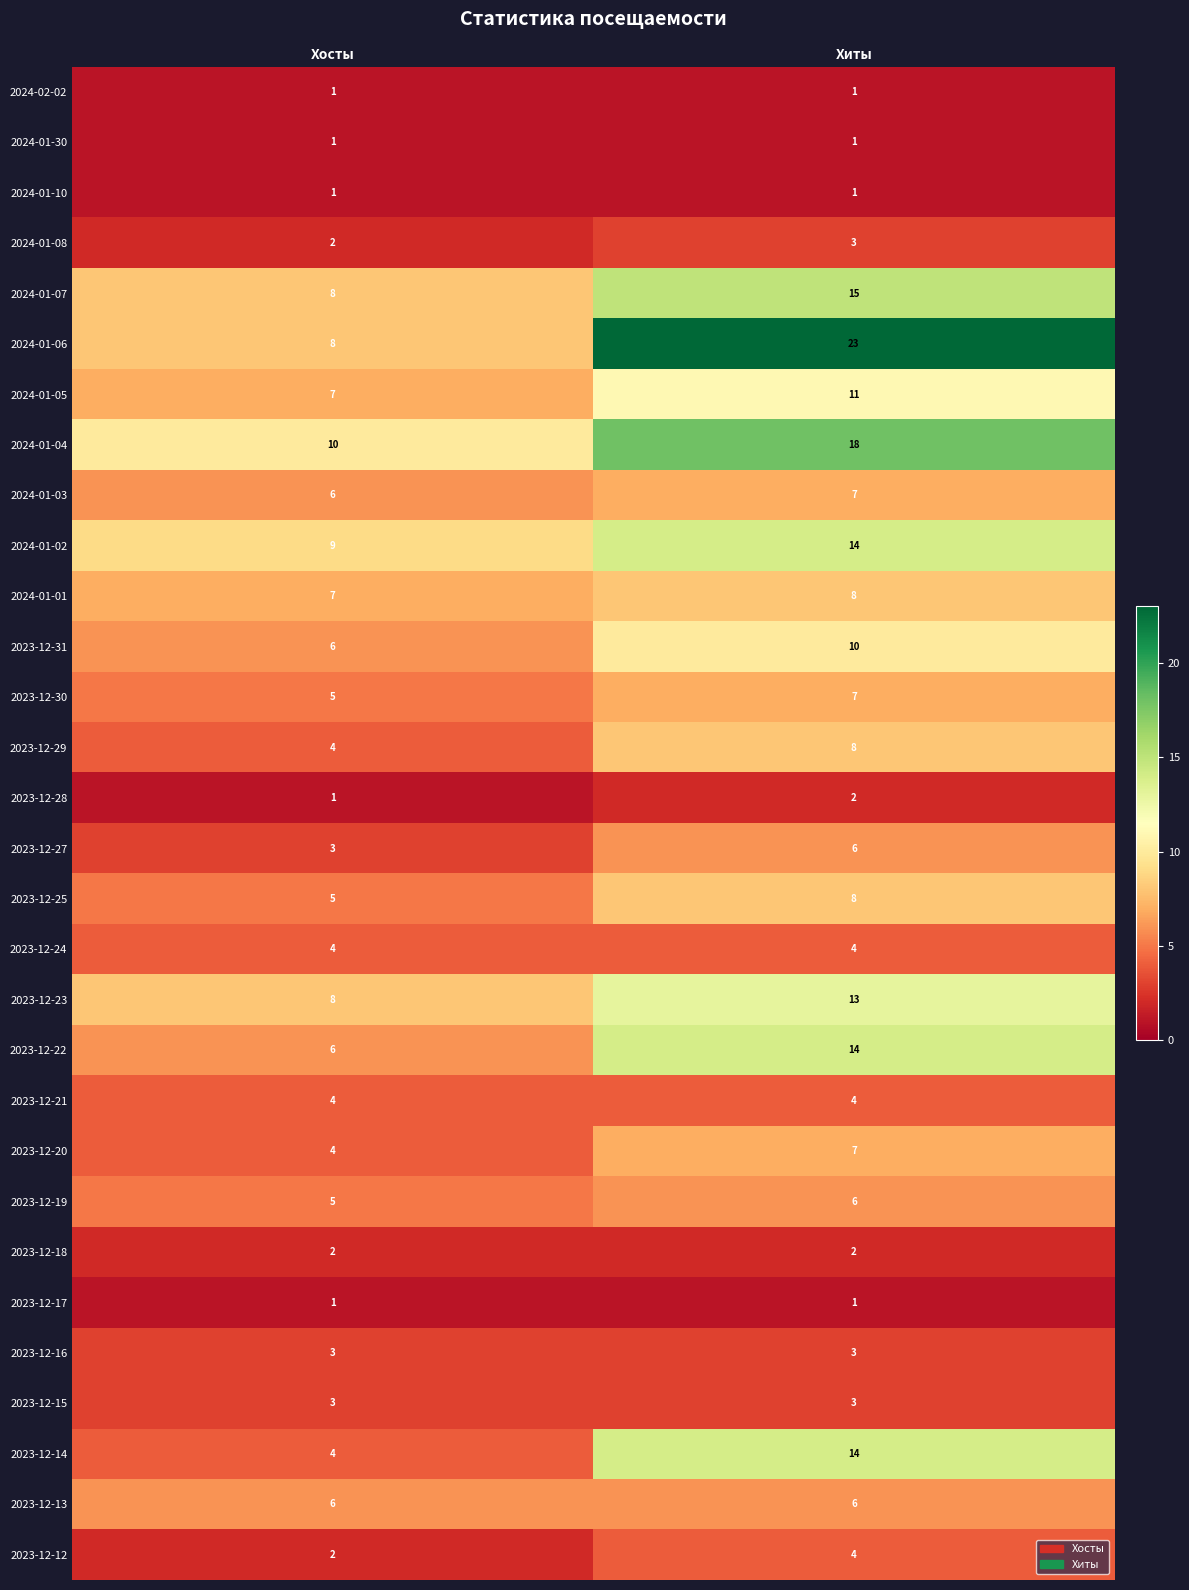

What is the difference between the maximum and minimum values in the 2024-01-05 series?

4